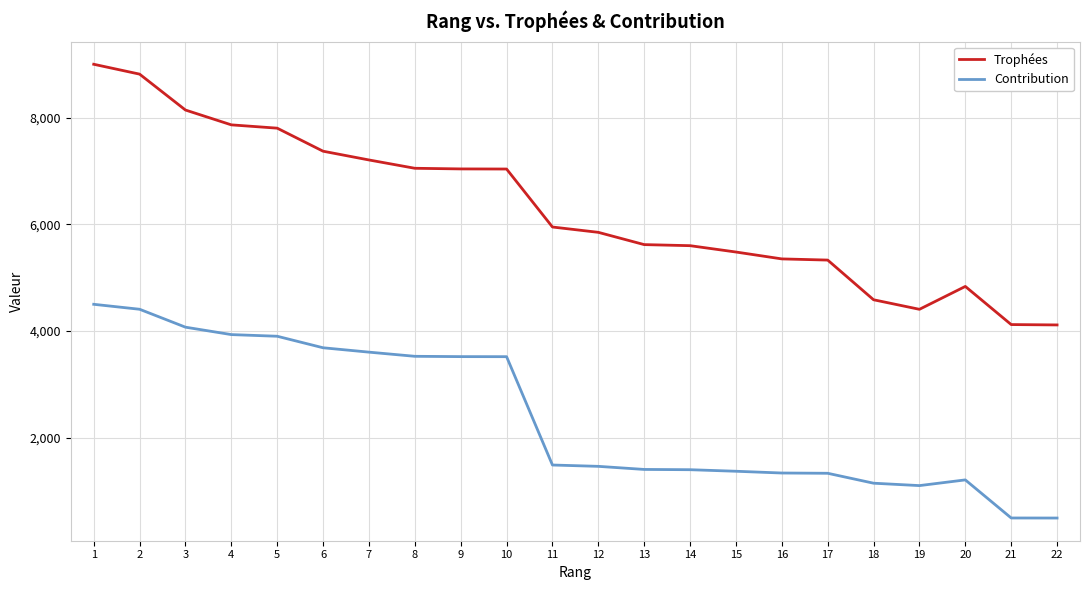

At how many categories does at least one series exceed 5251?

17